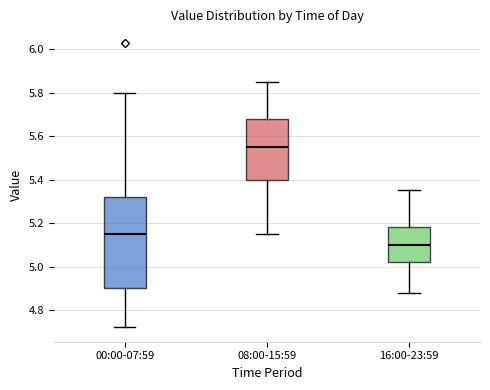

Comparing the boxes themselves (not the whiskers), which one is the tallest?

00:00-07:59